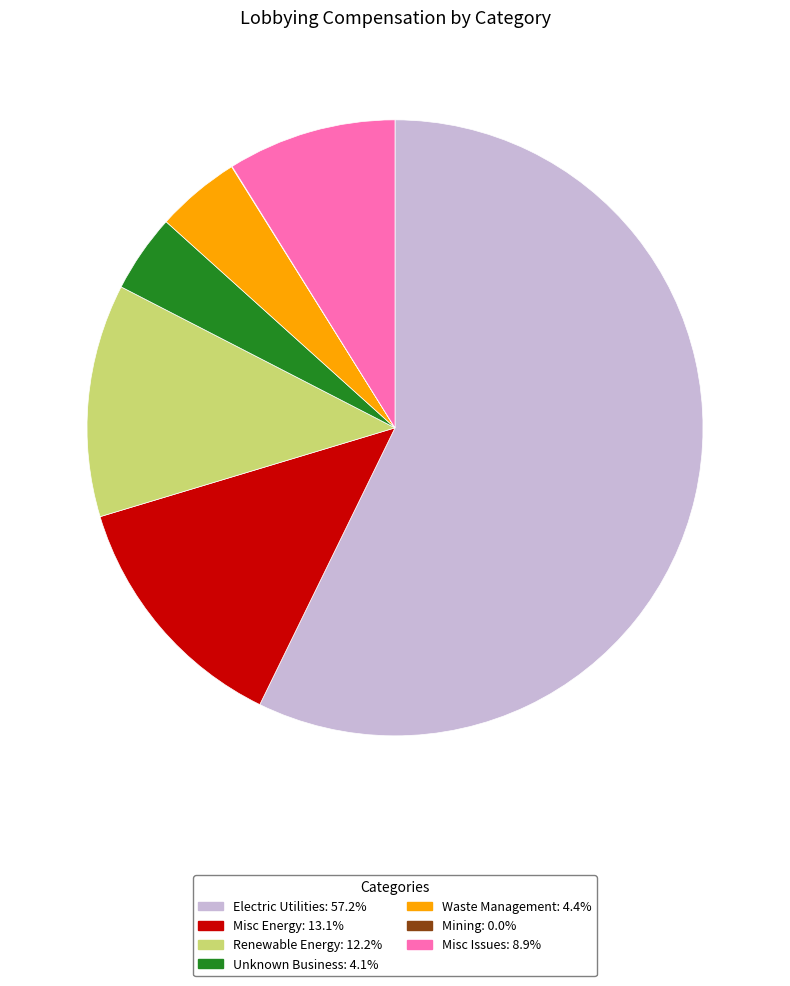

Is there a majority slice in this chart?

Yes